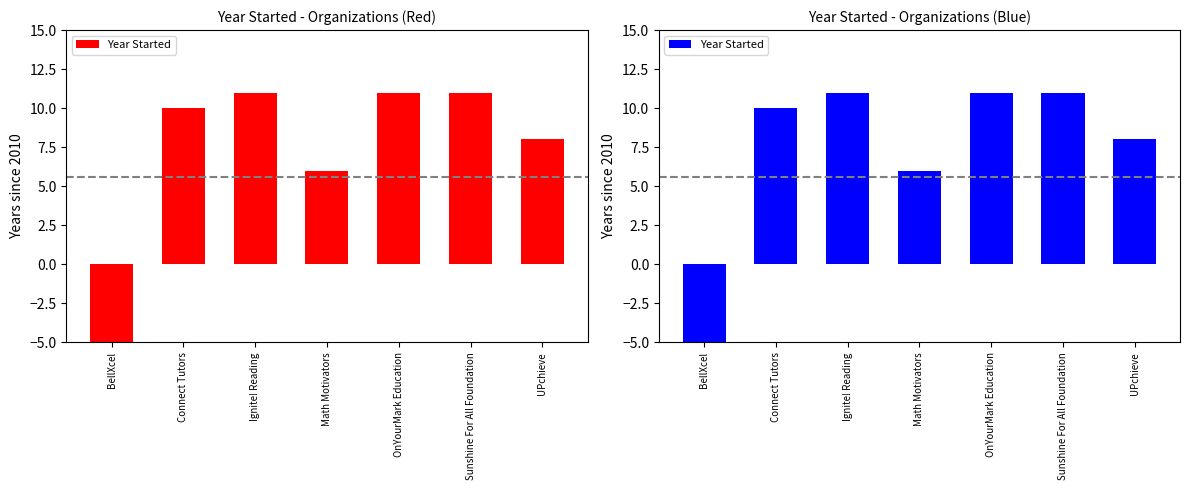

What is the difference between the second highest and minimum values?

29